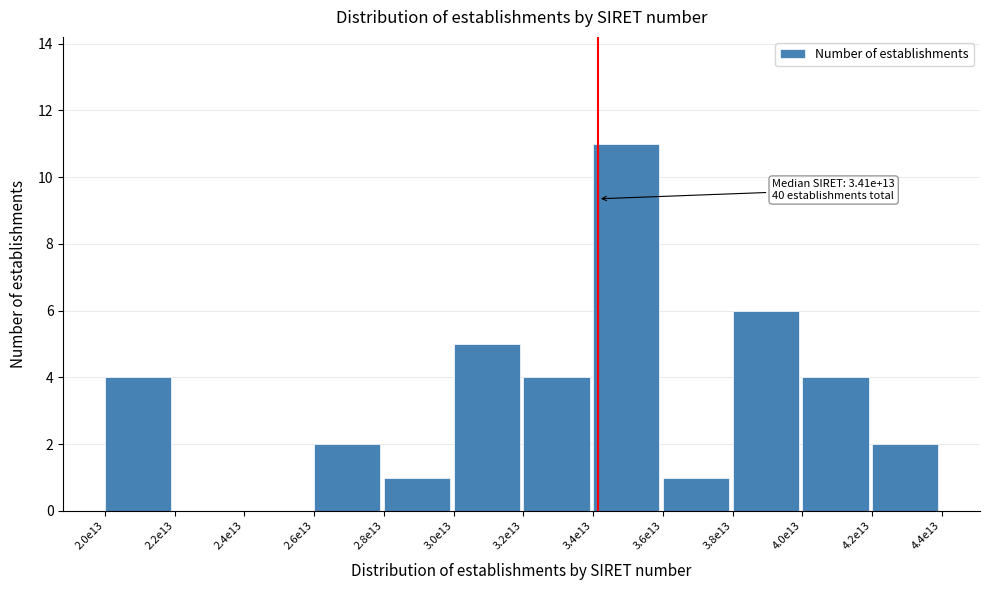

Reading left to right, what are all the values shown in this chart?

2.0e13=4	2.2e13=0	2.4e13=0	2.6e13=2	2.8e13=1	3.0e13=5	3.2e13=4	3.4e13=11	3.6e13=1	3.8e13=6	4.0e13=4	4.2e13=2